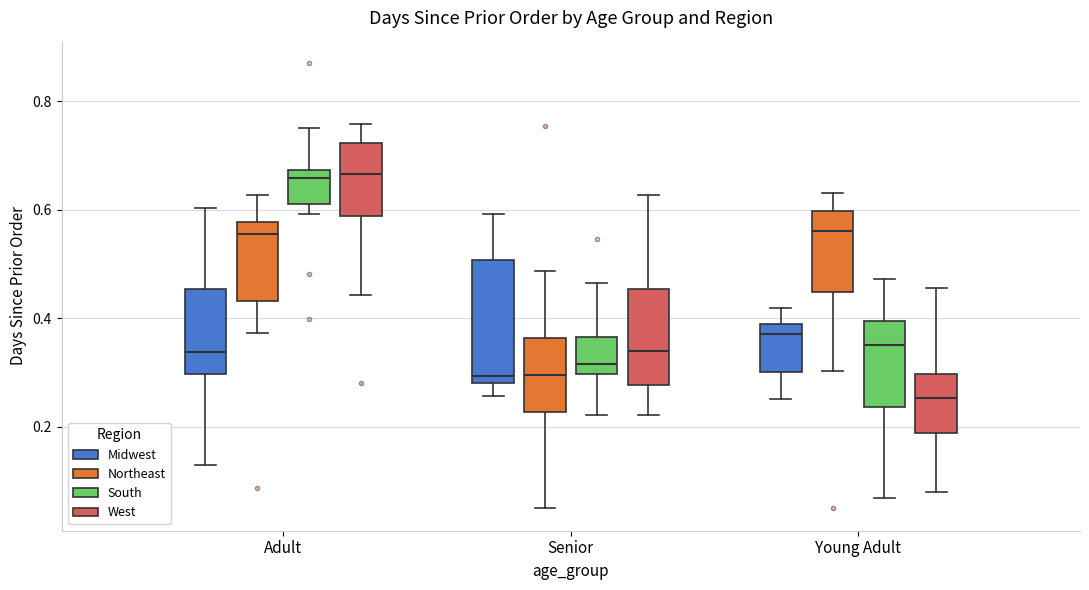

Comparing the boxes themselves (not the whiskers), which one is the tallest?

Senior (Midwest)